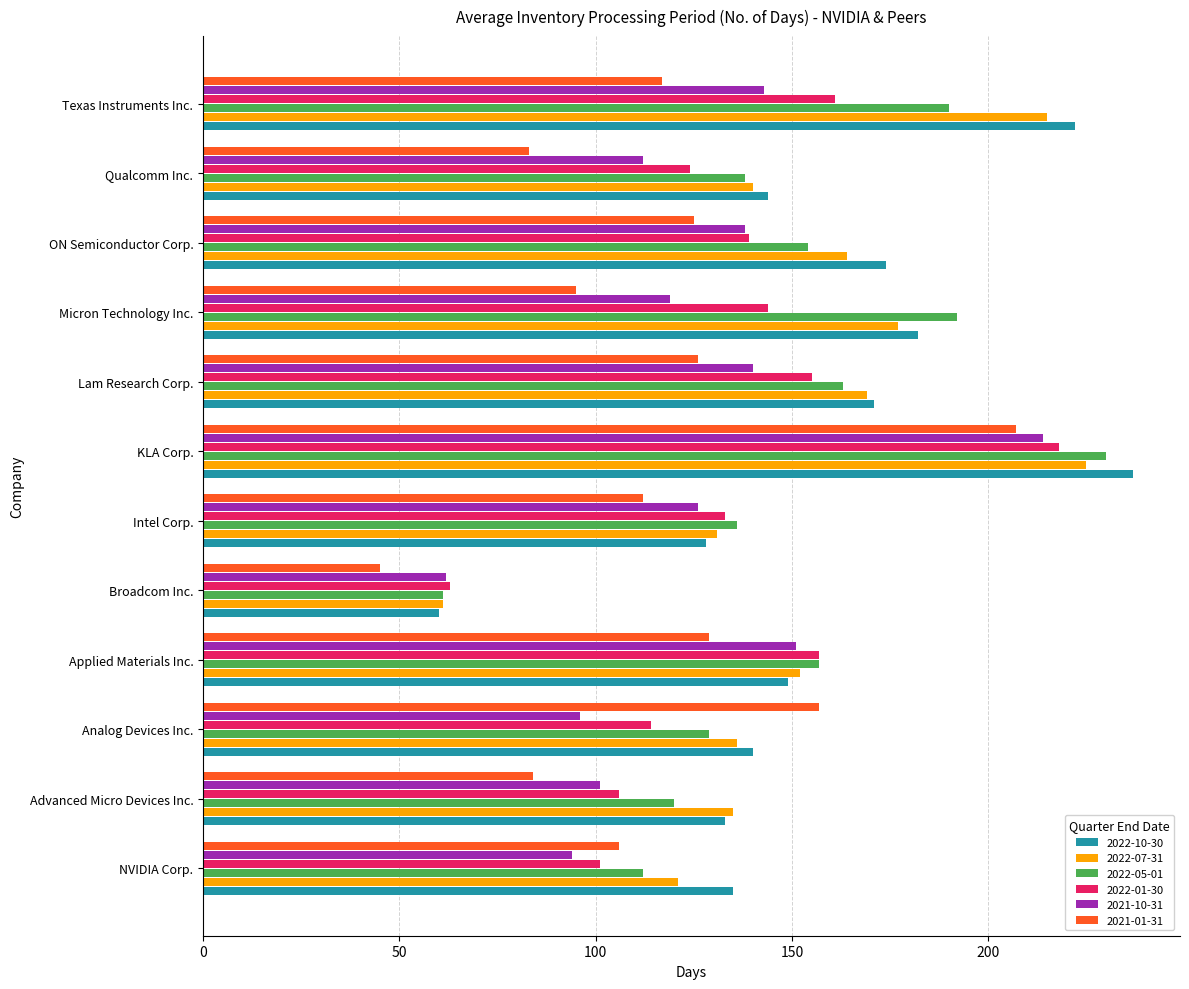

Which series has the largest total across all categories?

2022-10-30